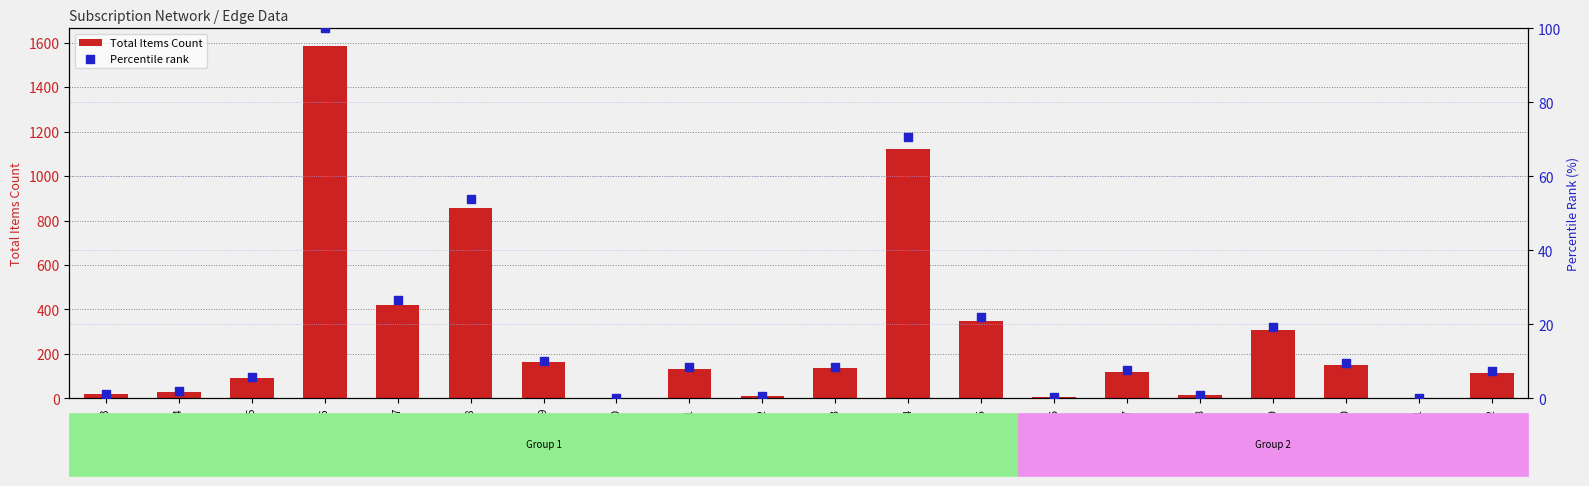

Which series has the largest total across all categories?

Total Items Count